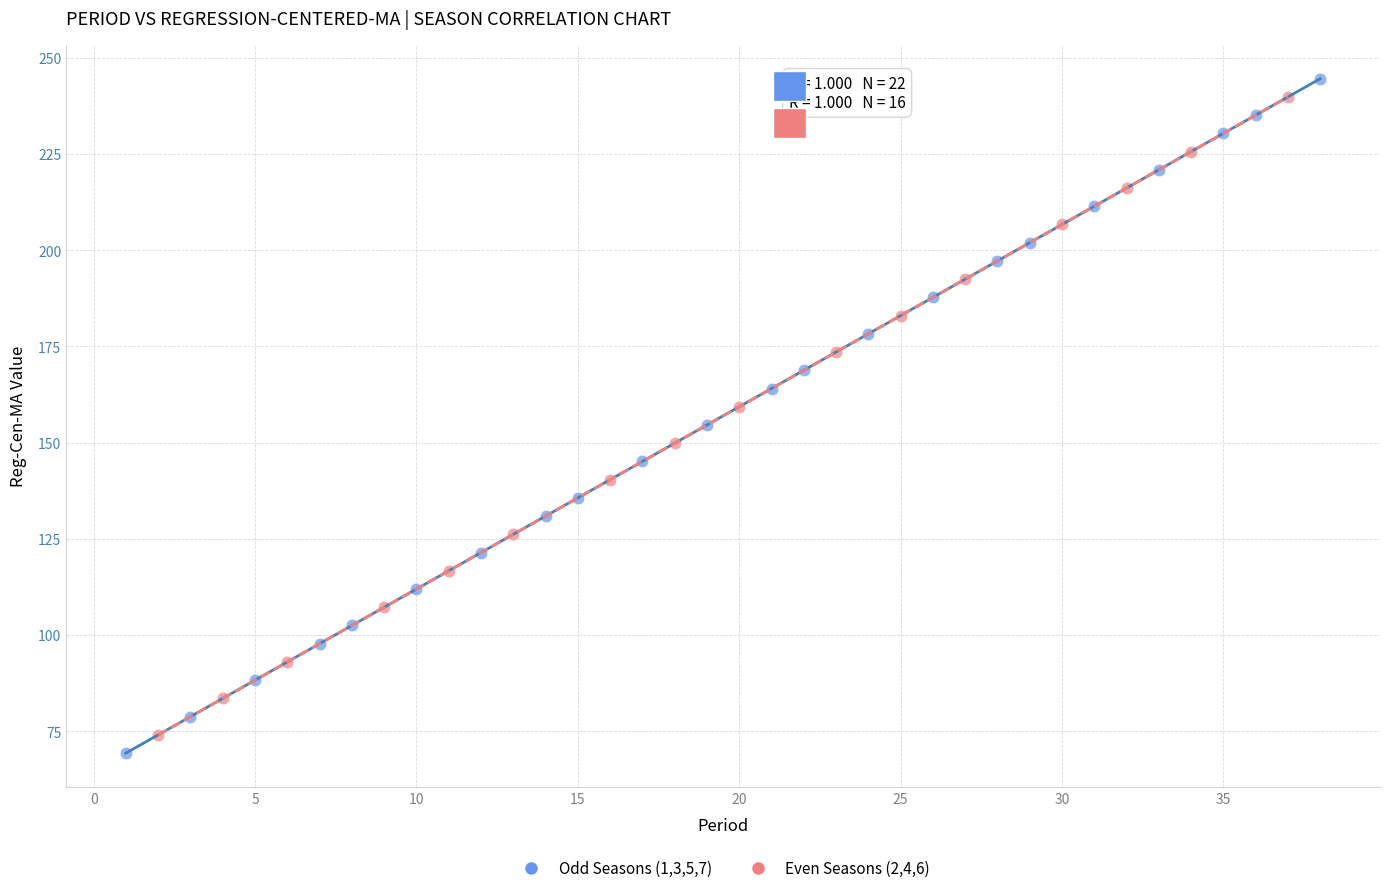

Which series has the widest spread of Y values?

Odd Seasons (1,3,5,7)